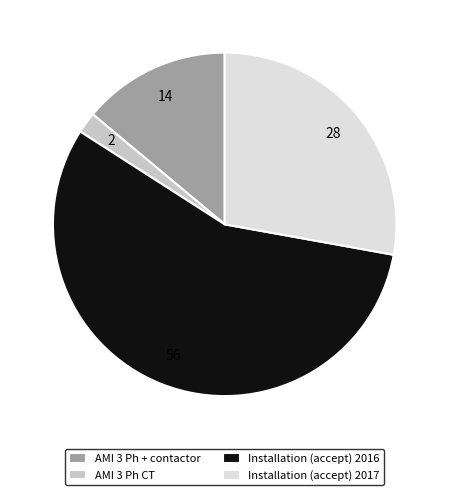

Is the sum of AMI 3 Ph CT and AMI 3 Ph + contactor greater than half?

No